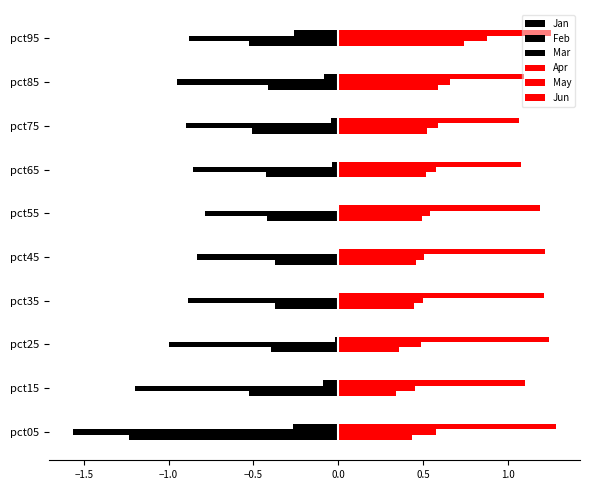

How many categories are shown in the chart?

10